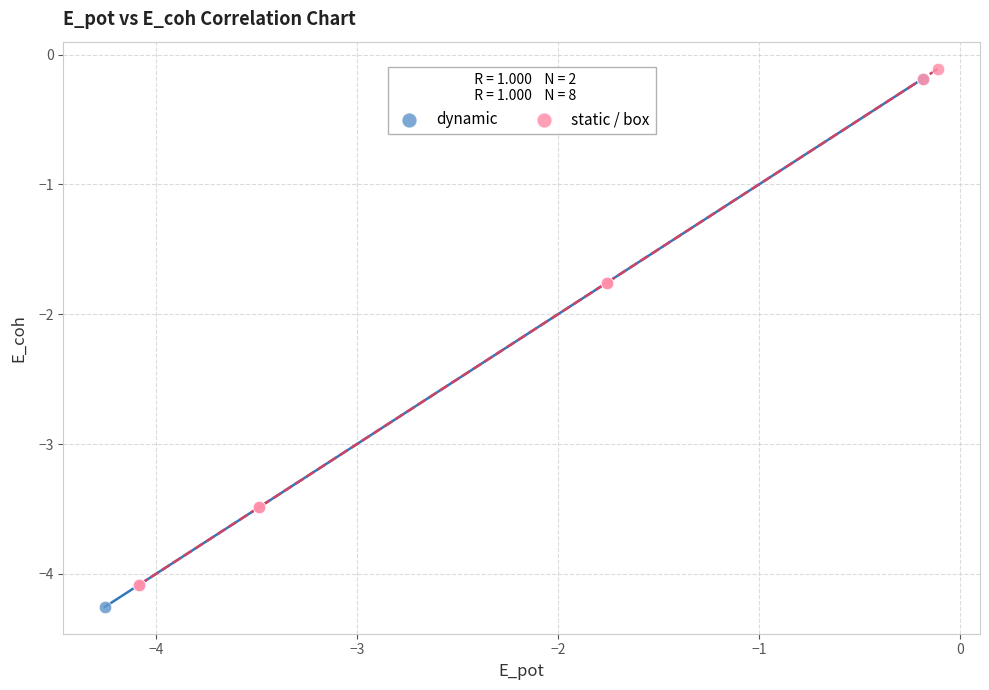

Which series contains the lowest Y value?

dynamic